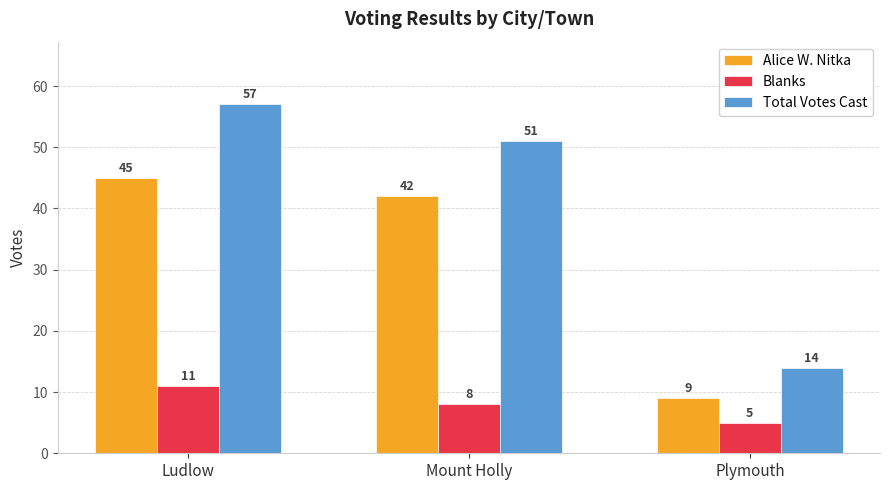

Between Ludlow and Mount Holly, which series saw the biggest shift?

Total Votes Cast